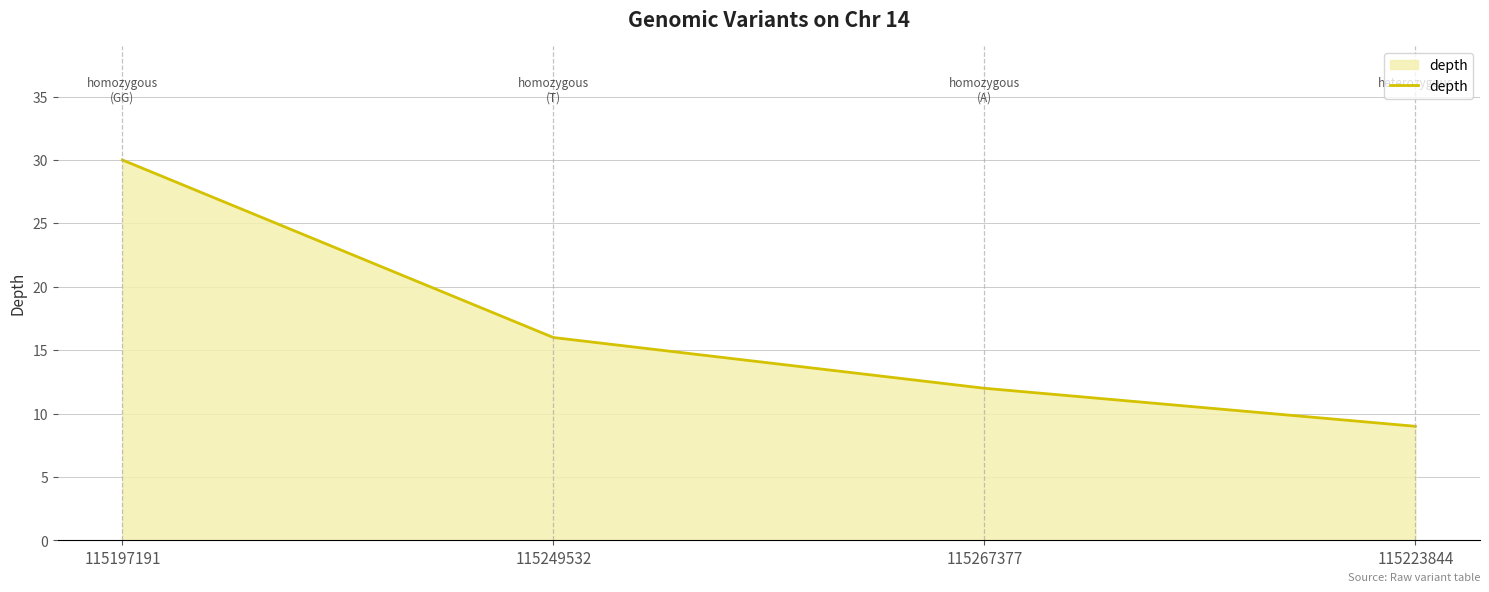

Reading left to right, list all the values displayed in this chart.

30	16	12	9